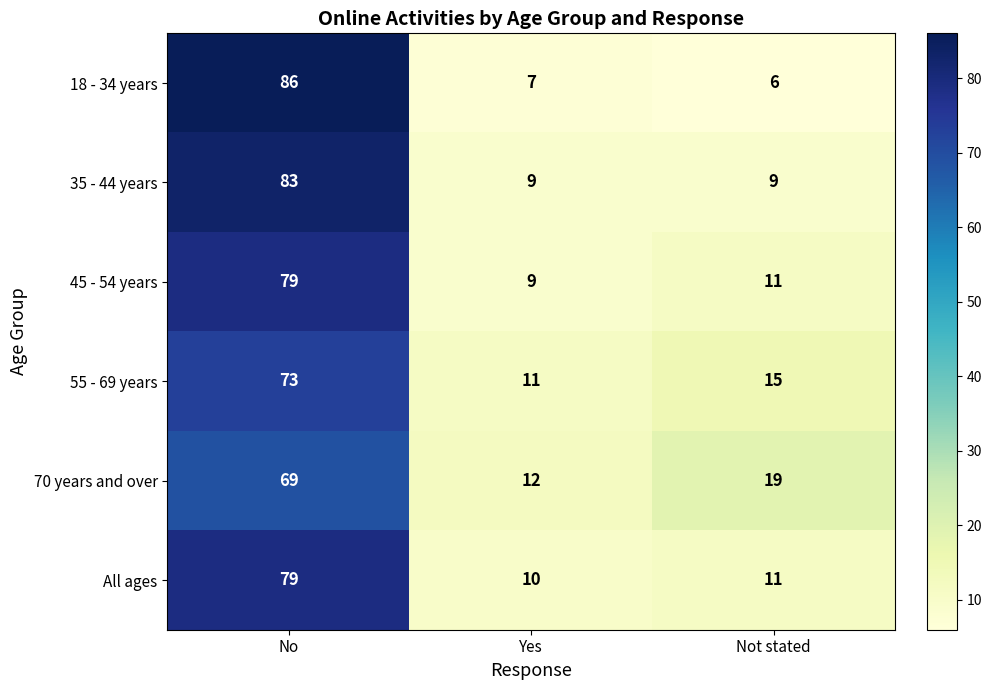

Where is 70 years and over nearest to the value 40?

Not stated